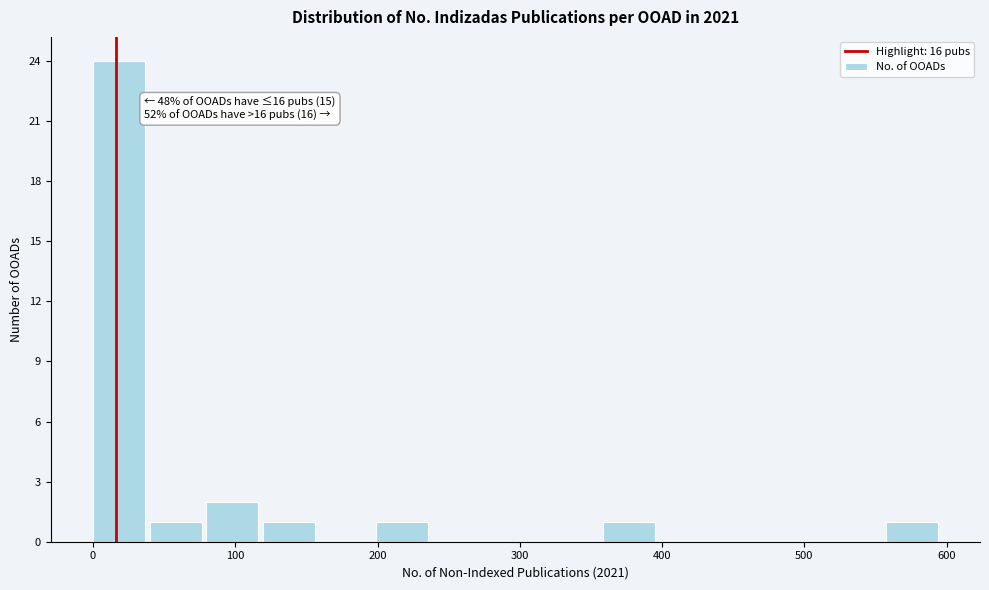

Read against the x-axis, roughly where is the centre of the tallest bar?

20